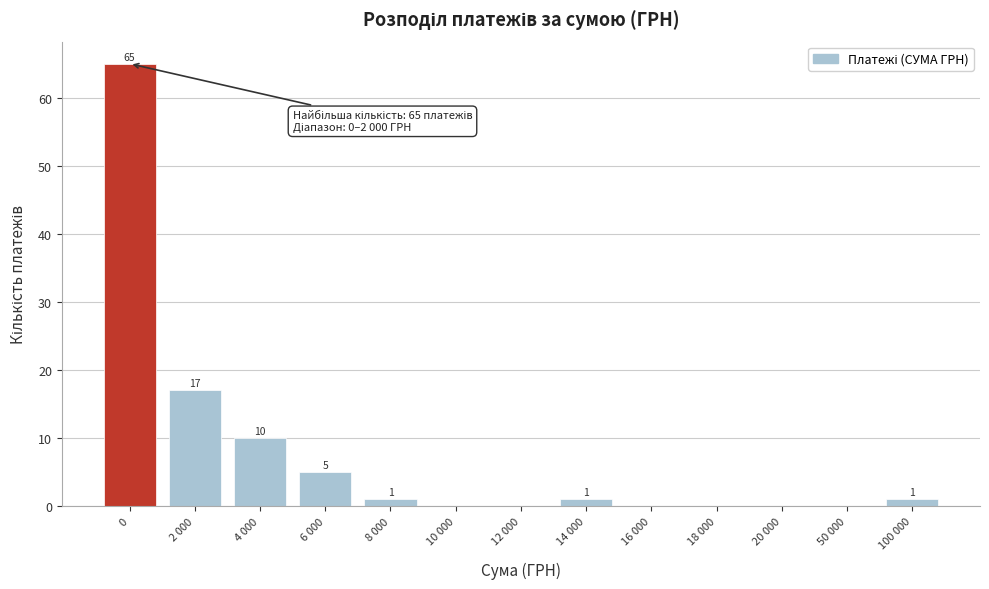

Reading left to right, what are all the values shown in this chart?

0=65	2 000=17	4 000=10	6 000=5	8 000=1	10 000=0	12 000=0	14 000=1	16 000=0	18 000=0	20 000=0	50 000=0	100 000=1